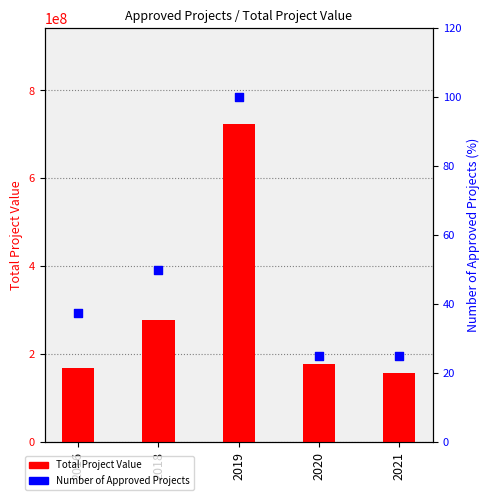

What are all the series names shown in the legend?

Total Project Value, Number of Approved Projects